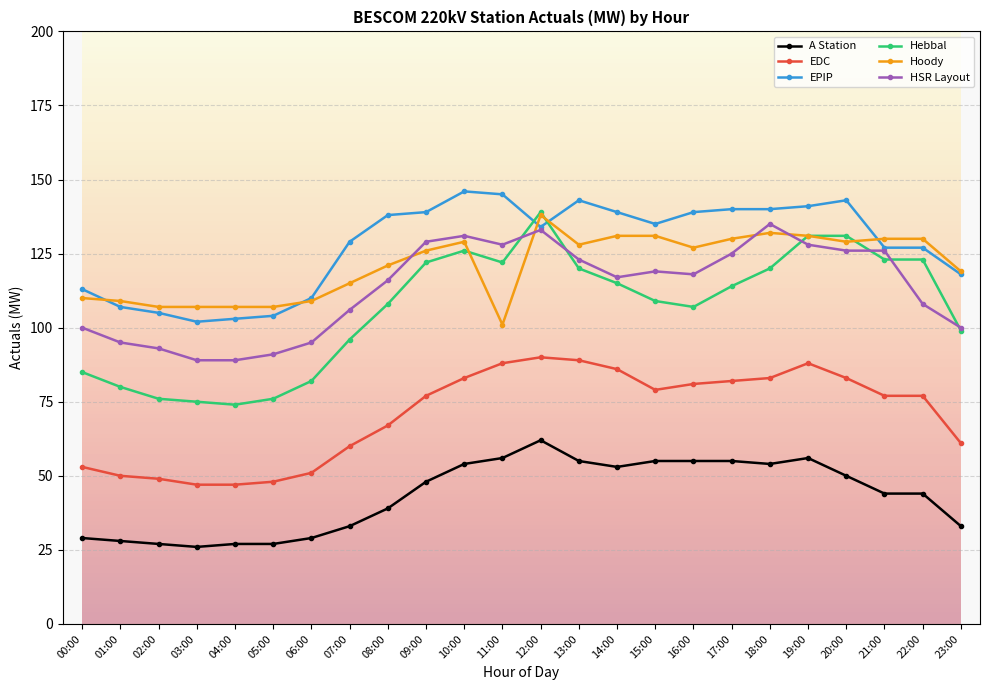

What is the difference between the highest and lowest values at 03:00?

81